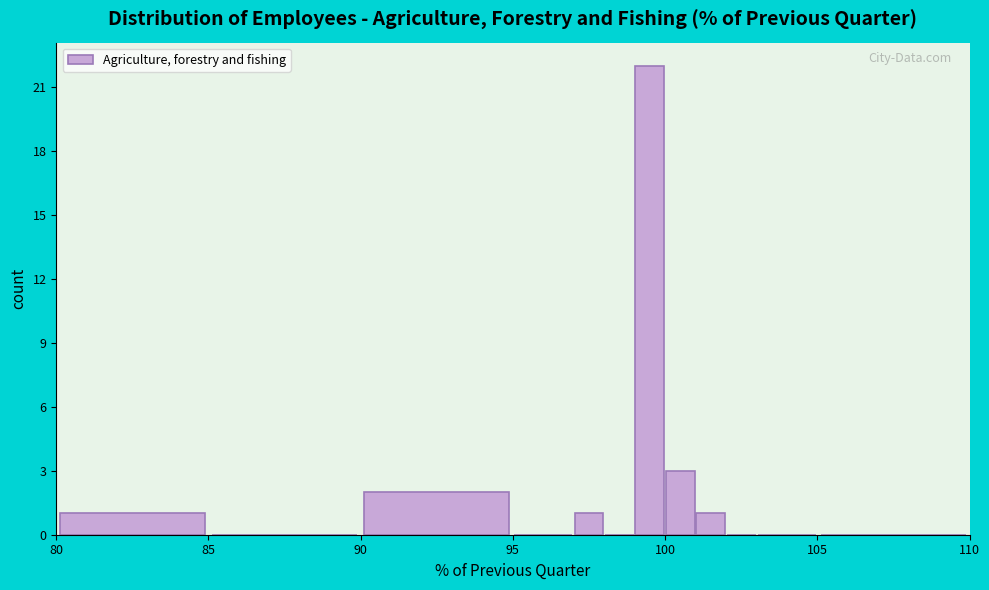

Read against the x-axis, roughly where is the centre of the tallest bar?

99.5